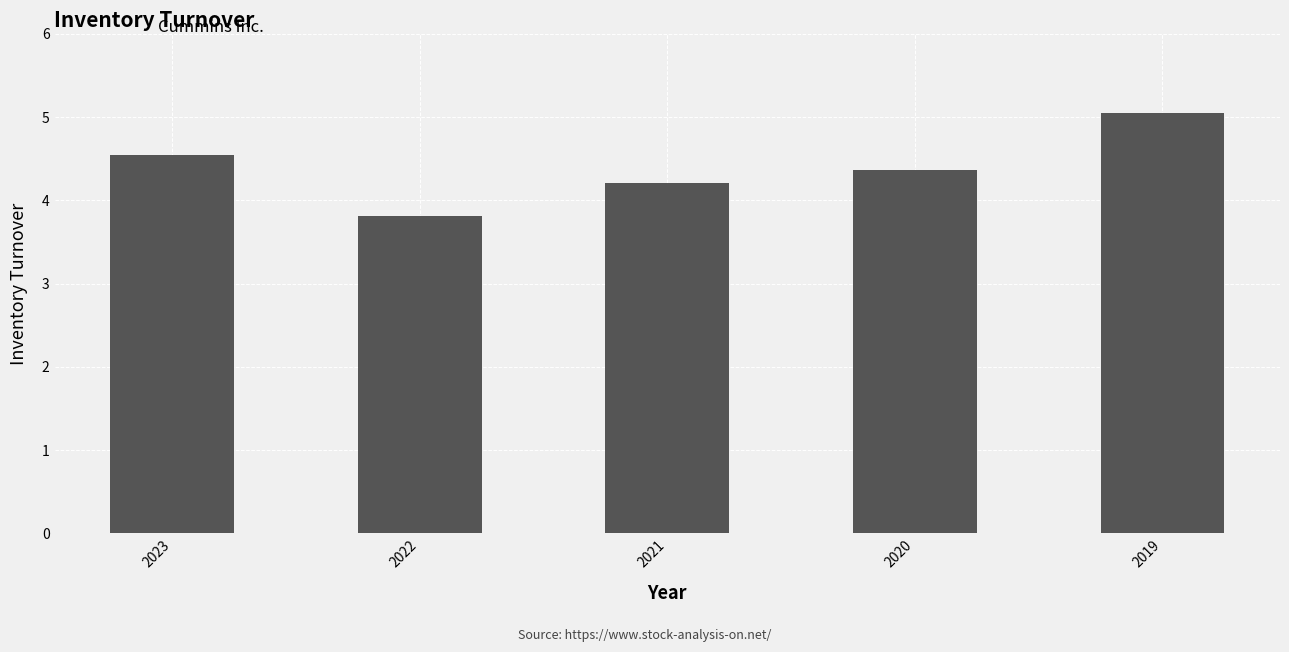

What is the change in value from 2021 to 2019?

+0.8